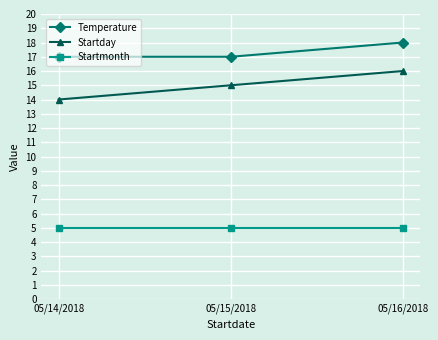

What is the difference between the highest and lowest values at 05/16/2018?

13